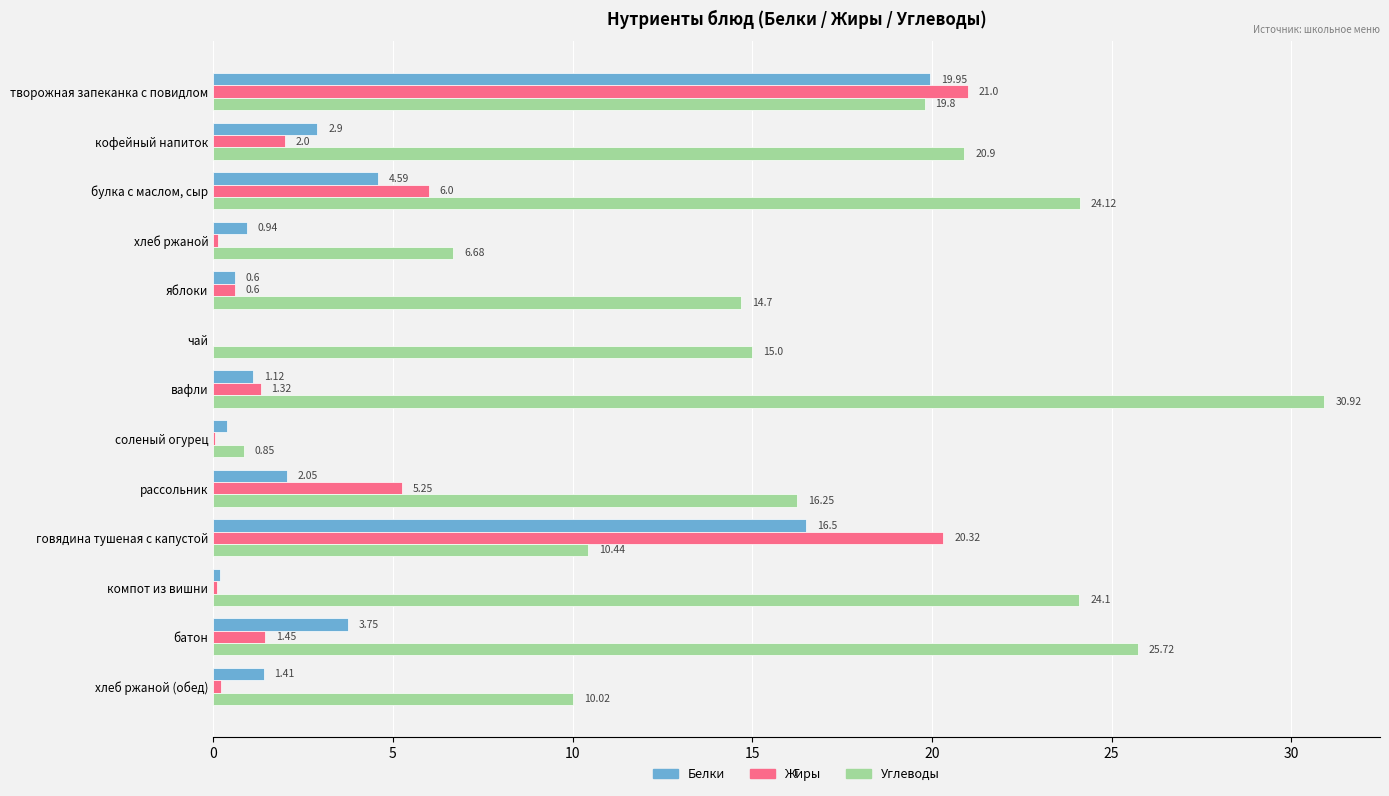

What is the sum of all Жиры values?

58.5